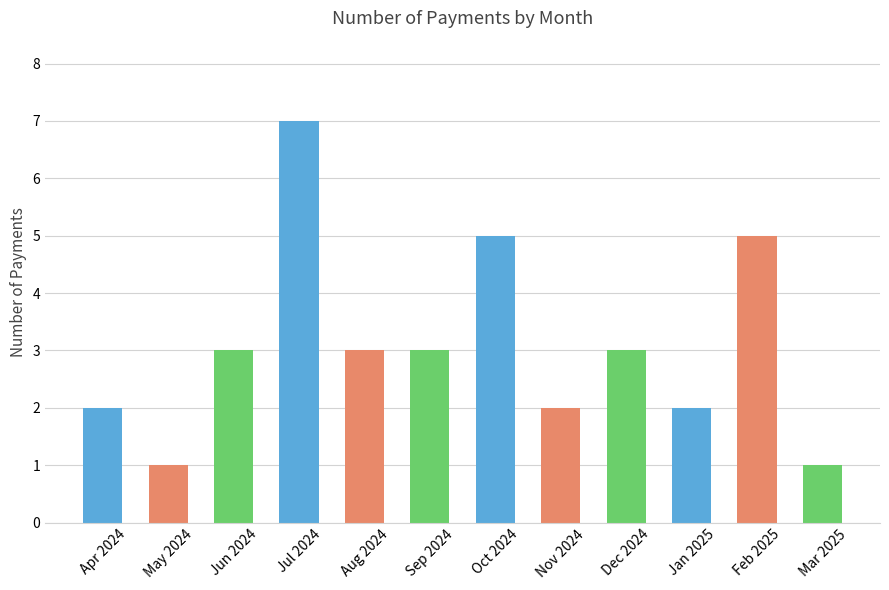

What position from the left is Jul 2024?

4